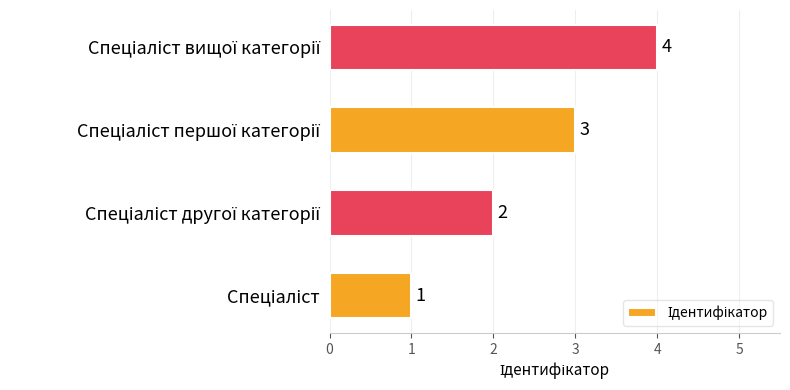

How many values are between 2 and 4?

3